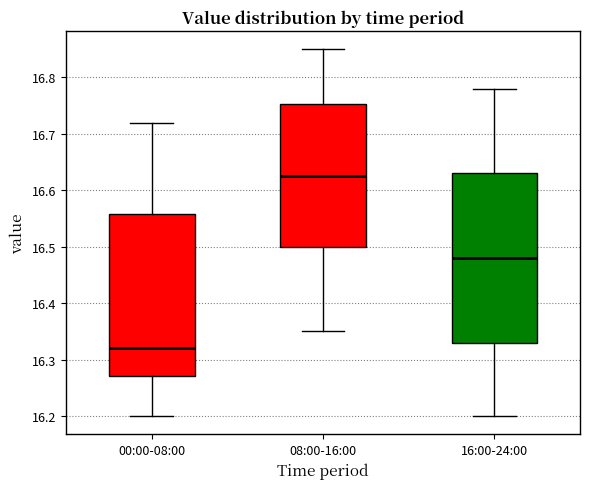

Where is the upper edge of the box for 16:00-24:00 on the y-axis? The values are not printed on the chart, so give them approximately, as read against the axis.

16.63